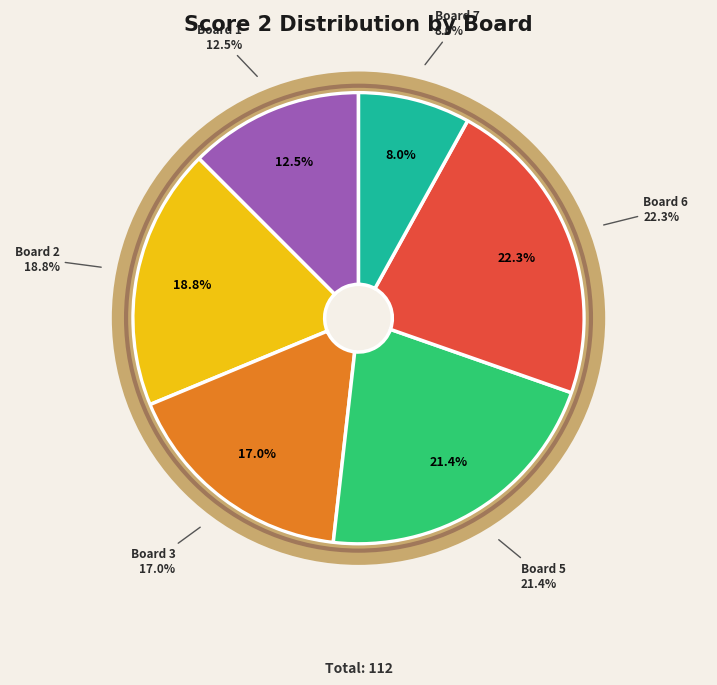

Do Board 5 and Board 2 together represent more than half of the pie?

No